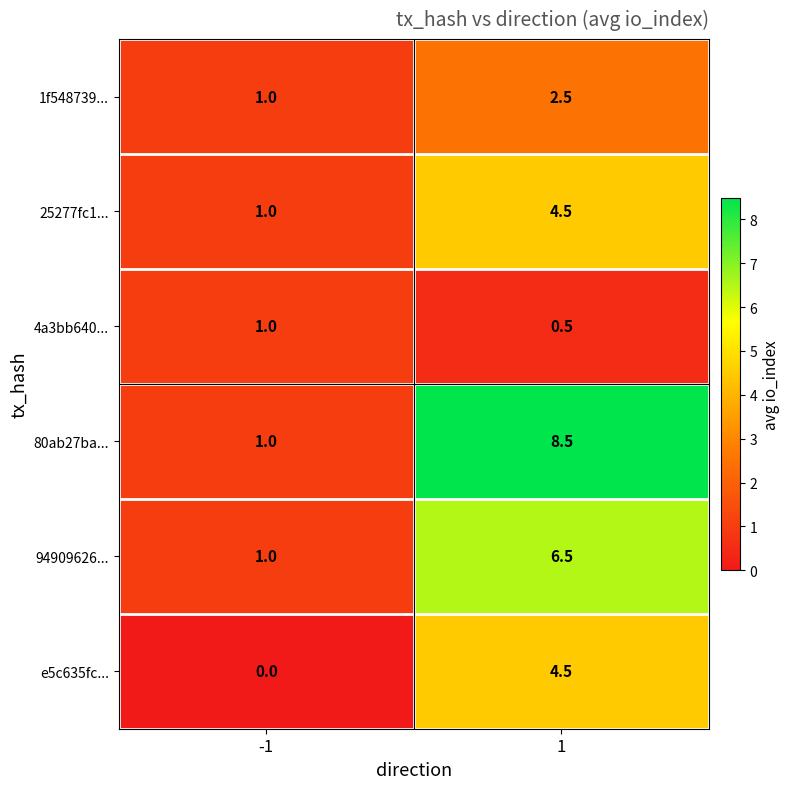

Which series has the largest range (max minus min)?

80ab27ba...